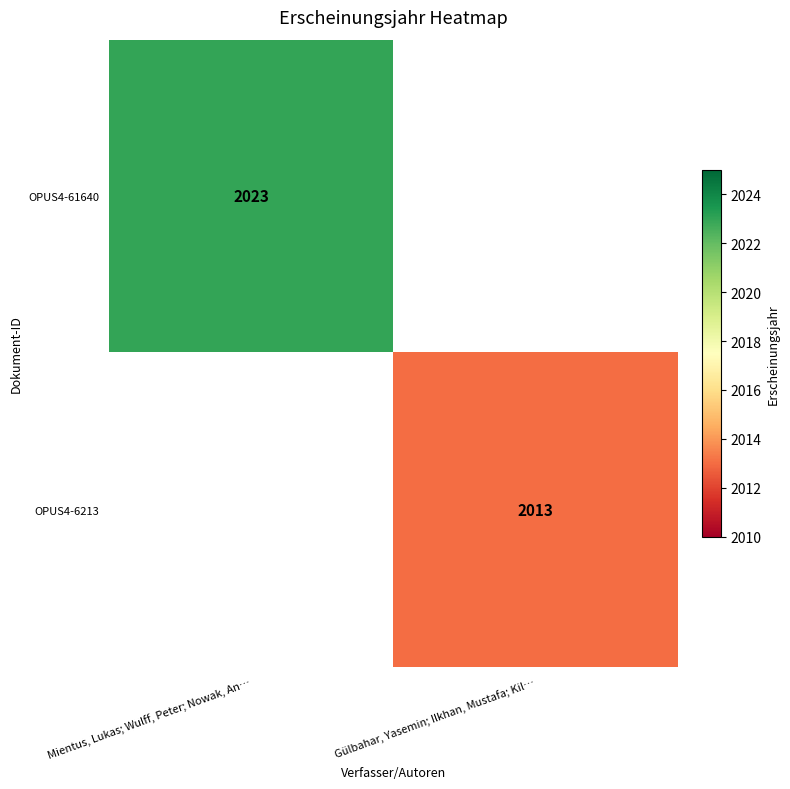

What is the smallest value displayed?

2013.0